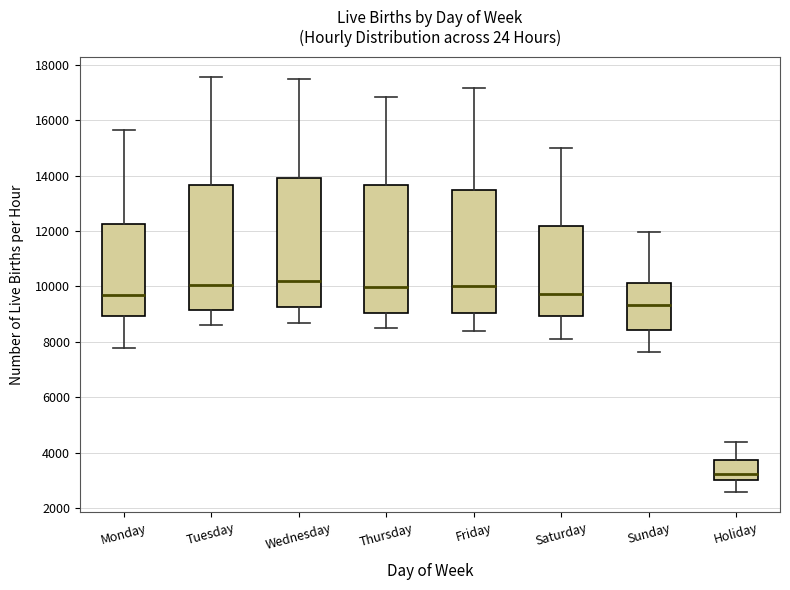

Which box's median line is the lowest?

Holiday